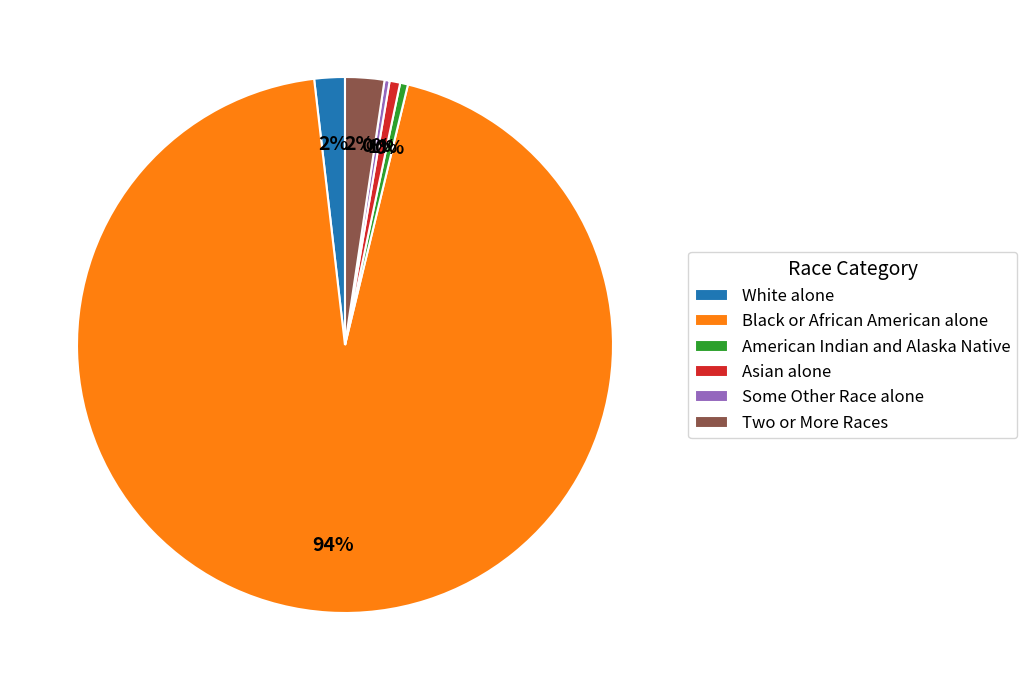

Is it true that American Indian and Alaska Native is 15% of the pie?

False